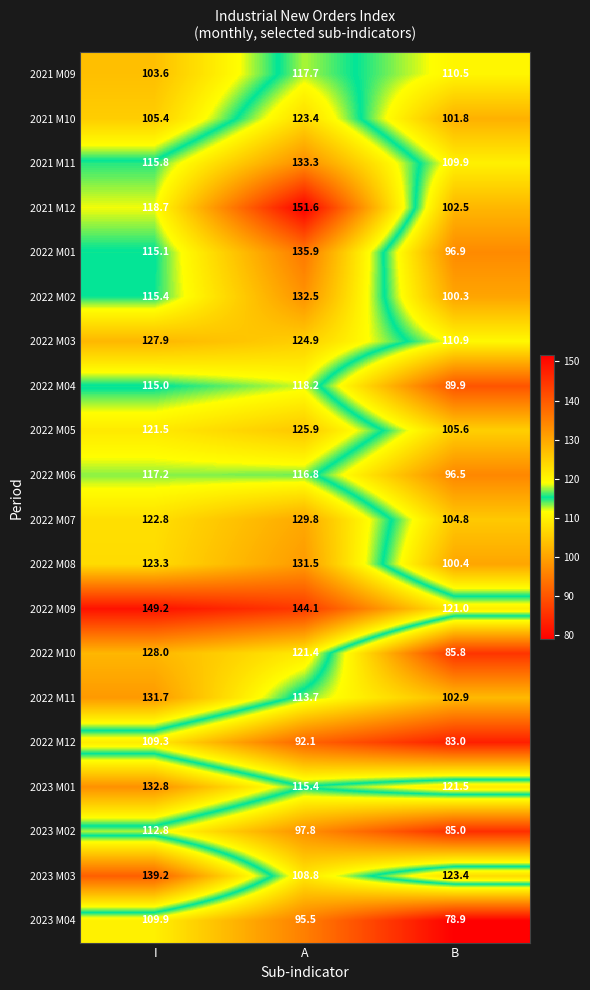

What is the total value across all series at B?

2031.5